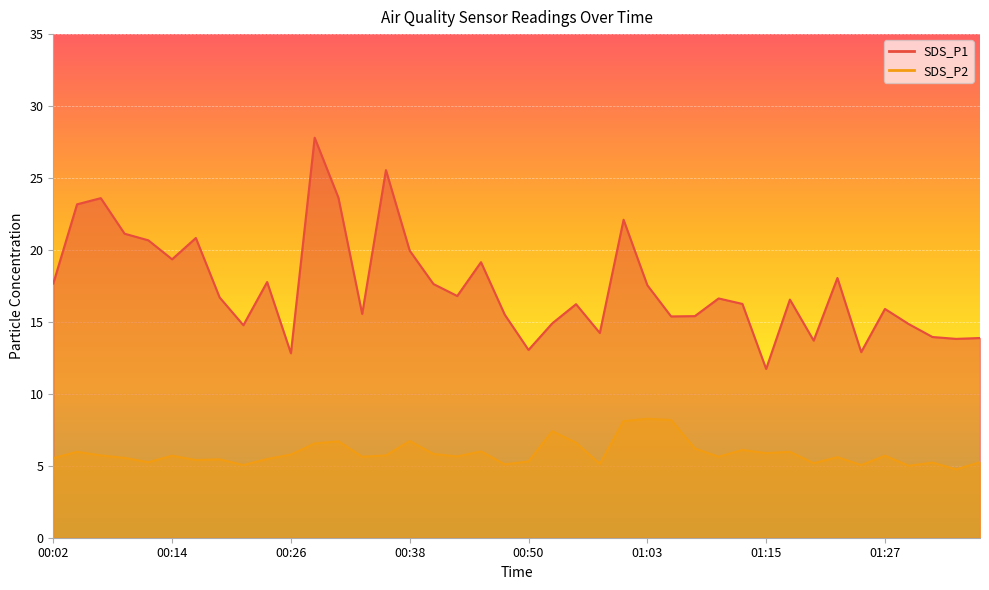

True or false: SDS_P1 and SDS_P2 intersect in this chart.

False